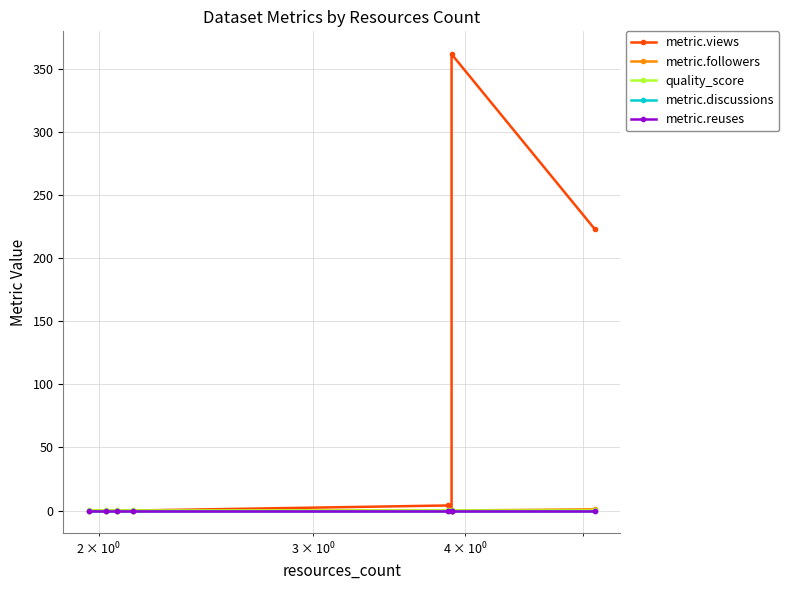

What is the sum of all metric.followers values?

1.0